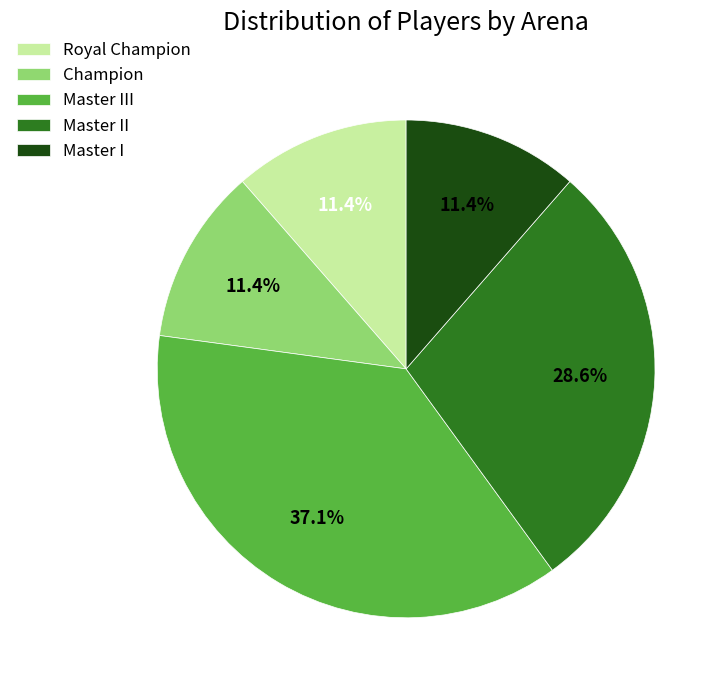

Does Master II represent more than half of the total?

No